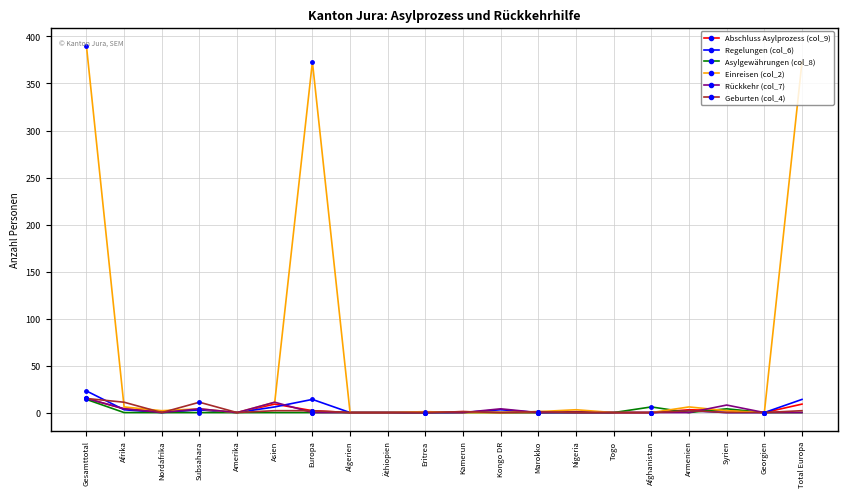

True or false: Abschluss Asylprozess (col_9) has a value of 0 at Georgien.

True